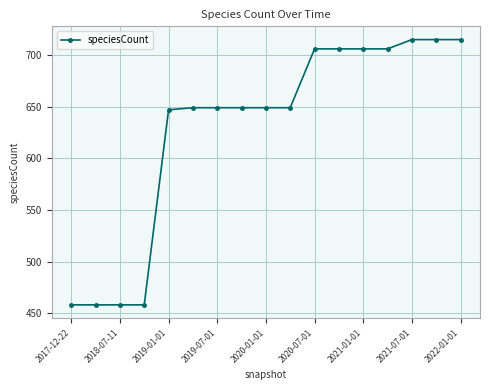

What is the greatest value displayed?

715